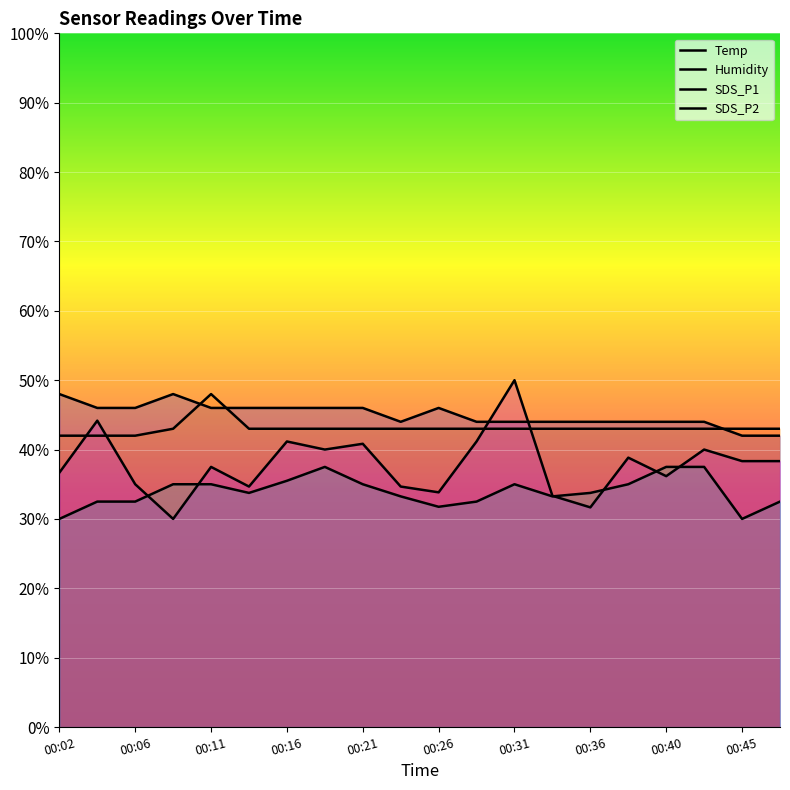

Reading right to left, transcribe all the data shown in this chart.

Temp: 00:48=42.0	00:45=42.0	00:43=44.0	00:40=44.0	00:38=44.0	00:36=44.0	00:33=44.0	00:31=44.0	00:28=44.0	00:26=46.0	00:23=44.0	00:21=46.0	00:19=46.0	00:16=46.0	00:14=46.0	00:11=46.0	00:09=48.0	00:06=46.0	00:04=46.0	00:02=48.0
Humidity: 00:48=43.0	00:45=43.0	00:43=43.0	00:40=43.0	00:38=43.0	00:36=43.0	00:33=43.0	00:31=43.0	00:28=43.0	00:26=43.0	00:23=43.0	00:21=43.0	00:19=43.0	00:16=43.0	00:14=43.0	00:11=48.0	00:09=43.0	00:06=42.0	00:04=42.0	00:02=42.0
SDS_P1: 00:48=38.3	00:45=38.3	00:43=40.0	00:40=36.2	00:38=38.8	00:36=31.7	00:33=33.3	00:31=50.0	00:28=41.2	00:26=33.8	00:23=34.7	00:21=40.8	00:19=40.0	00:16=41.2	00:14=34.7	00:11=37.5	00:09=30.0	00:06=35.0	00:04=44.2	00:02=36.7
SDS_P2: 00:48=32.5	00:45=30.0	00:43=37.5	00:40=37.5	00:38=35.0	00:36=33.8	00:33=33.2	00:31=35.0	00:28=32.5	00:26=31.8	00:23=33.2	00:21=35.0	00:19=37.5	00:16=35.5	00:14=33.8	00:11=35.0	00:09=35.0	00:06=32.5	00:04=32.5	00:02=30.0